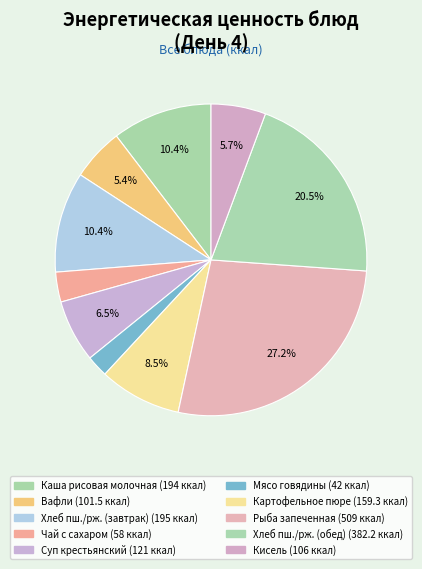

Is there any slice that represents more than half of the pie?

No